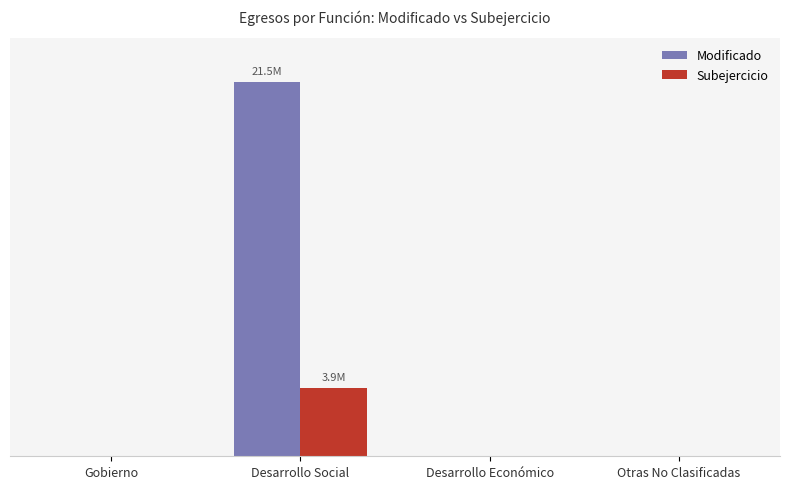

What value does the Subejercicio series have at Desarrollo Social?

3933996.2